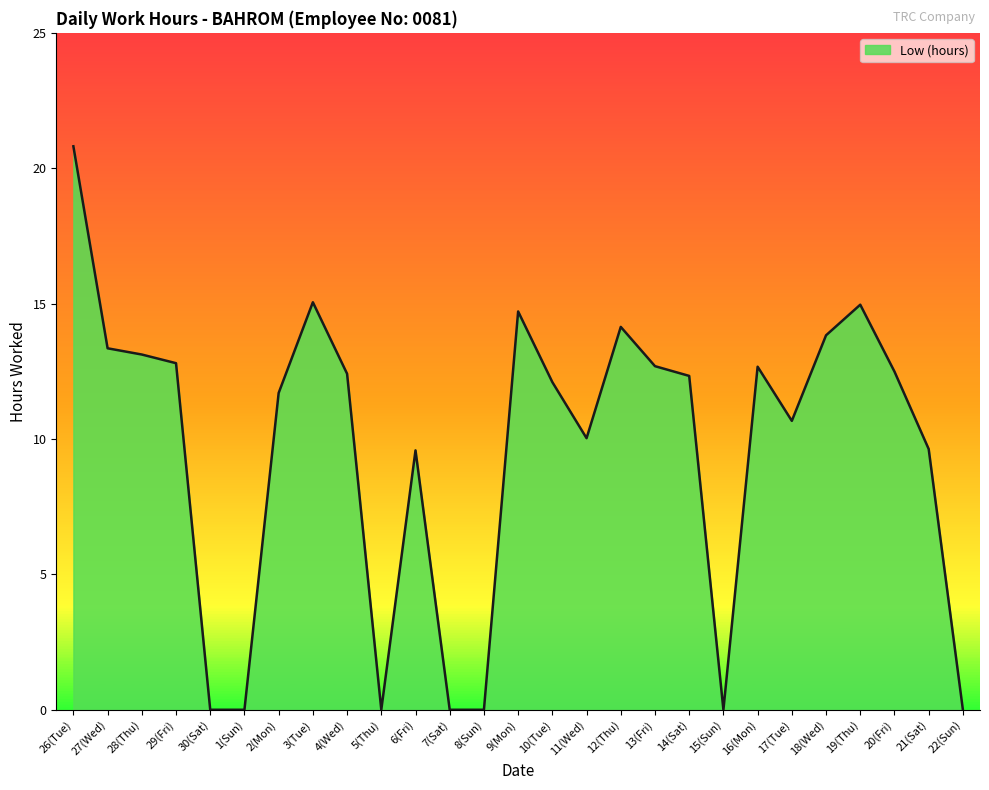

What position from the right is 11(Wed)?

12